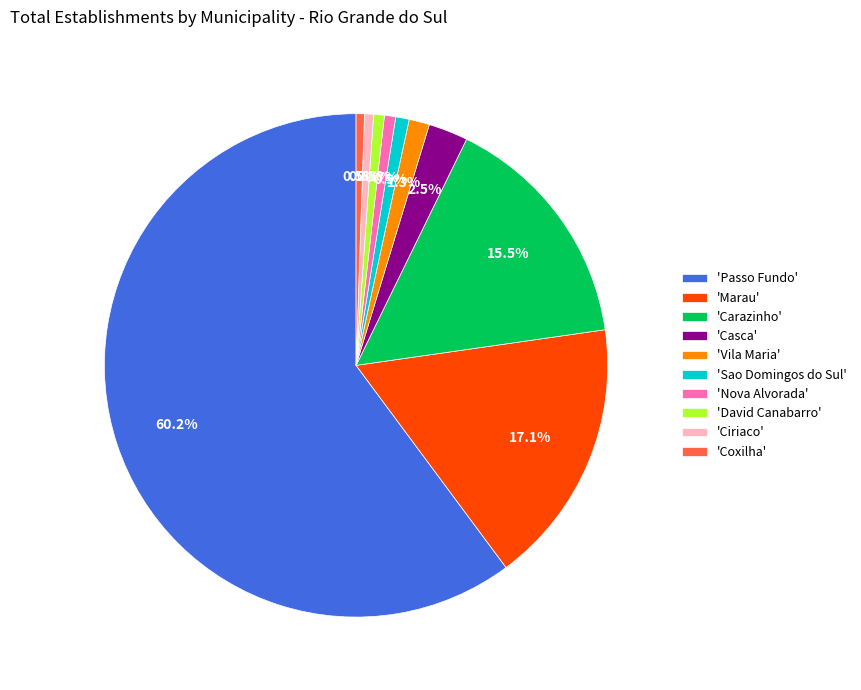

How many segments does this pie chart have?

10